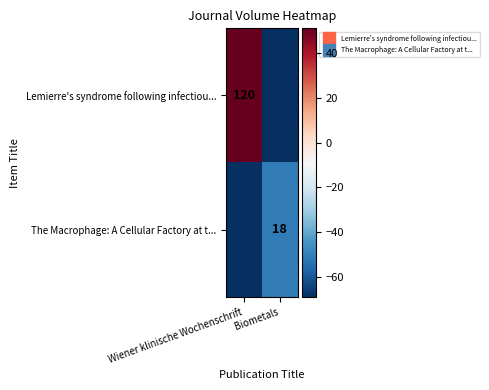

The value of Lemierre's syndrome following infectiou... at Wiener klinische Wochenschrift is 51. True or false?

True